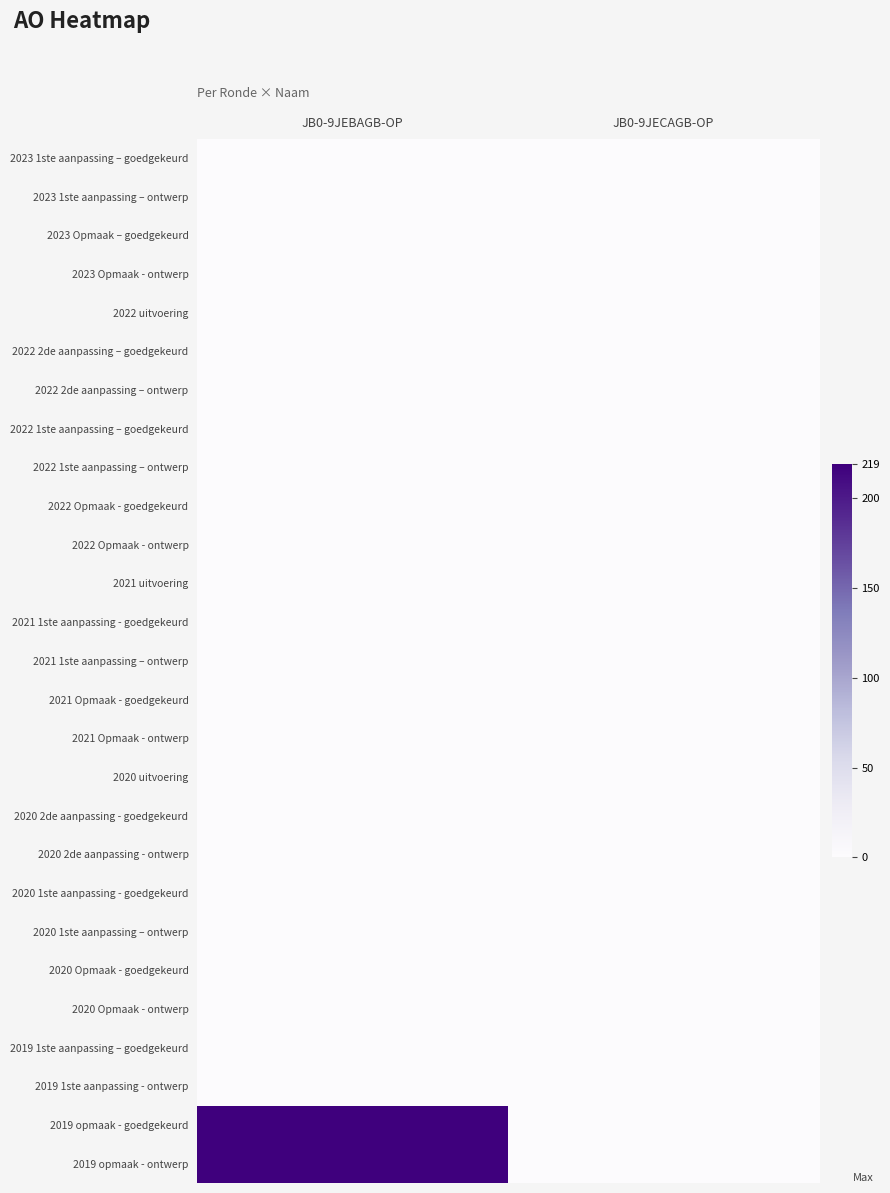

Reading left to right, what are all the values shown in this chart?

2023 1ste aanpassing – goedgekeurd: JB0-9JEBAGB-OP=0	JB0-9JECAGB-OP=0
2023 1ste aanpassing – ontwerp: JB0-9JEBAGB-OP=0	JB0-9JECAGB-OP=0
2023 Opmaak – goedgekeurd: JB0-9JEBAGB-OP=0	JB0-9JECAGB-OP=0
2023 Opmaak - ontwerp: JB0-9JEBAGB-OP=0	JB0-9JECAGB-OP=0
2022 uitvoering: JB0-9JEBAGB-OP=0	JB0-9JECAGB-OP=0
2022 2de aanpassing – goedgekeurd: JB0-9JEBAGB-OP=0	JB0-9JECAGB-OP=0
2022 2de aanpassing – ontwerp: JB0-9JEBAGB-OP=0	JB0-9JECAGB-OP=0
2022 1ste aanpassing – goedgekeurd: JB0-9JEBAGB-OP=0	JB0-9JECAGB-OP=0
2022 1ste aanpassing – ontwerp: JB0-9JEBAGB-OP=0	JB0-9JECAGB-OP=0
2022 Opmaak - goedgekeurd: JB0-9JEBAGB-OP=0	JB0-9JECAGB-OP=0
2022 Opmaak - ontwerp: JB0-9JEBAGB-OP=0	JB0-9JECAGB-OP=0
2021 uitvoering: JB0-9JEBAGB-OP=0	JB0-9JECAGB-OP=0
2021 1ste aanpassing - goedgekeurd: JB0-9JEBAGB-OP=0	JB0-9JECAGB-OP=0
2021 1ste aanpassing – ontwerp: JB0-9JEBAGB-OP=0	JB0-9JECAGB-OP=0
2021 Opmaak - goedgekeurd: JB0-9JEBAGB-OP=0	JB0-9JECAGB-OP=0
2021 Opmaak - ontwerp: JB0-9JEBAGB-OP=0	JB0-9JECAGB-OP=0
2020 uitvoering: JB0-9JEBAGB-OP=0	JB0-9JECAGB-OP=0
2020 2de aanpassing - goedgekeurd: JB0-9JEBAGB-OP=0	JB0-9JECAGB-OP=0
2020 2de aanpassing - ontwerp: JB0-9JEBAGB-OP=0	JB0-9JECAGB-OP=0
2020 1ste aanpassing - goedgekeurd: JB0-9JEBAGB-OP=0	JB0-9JECAGB-OP=0
2020 1ste aanpassing – ontwerp: JB0-9JEBAGB-OP=0	JB0-9JECAGB-OP=0
2020 Opmaak - goedgekeurd: JB0-9JEBAGB-OP=0	JB0-9JECAGB-OP=0
2020 Opmaak - ontwerp: JB0-9JEBAGB-OP=0	JB0-9JECAGB-OP=0
2019 1ste aanpassing – goedgekeurd: JB0-9JEBAGB-OP=0	JB0-9JECAGB-OP=0
2019 1ste aanpassing - ontwerp: JB0-9JEBAGB-OP=0	JB0-9JECAGB-OP=0
2019 opmaak - goedgekeurd: JB0-9JEBAGB-OP=219	JB0-9JECAGB-OP=0
2019 opmaak - ontwerp: JB0-9JEBAGB-OP=219	JB0-9JECAGB-OP=0